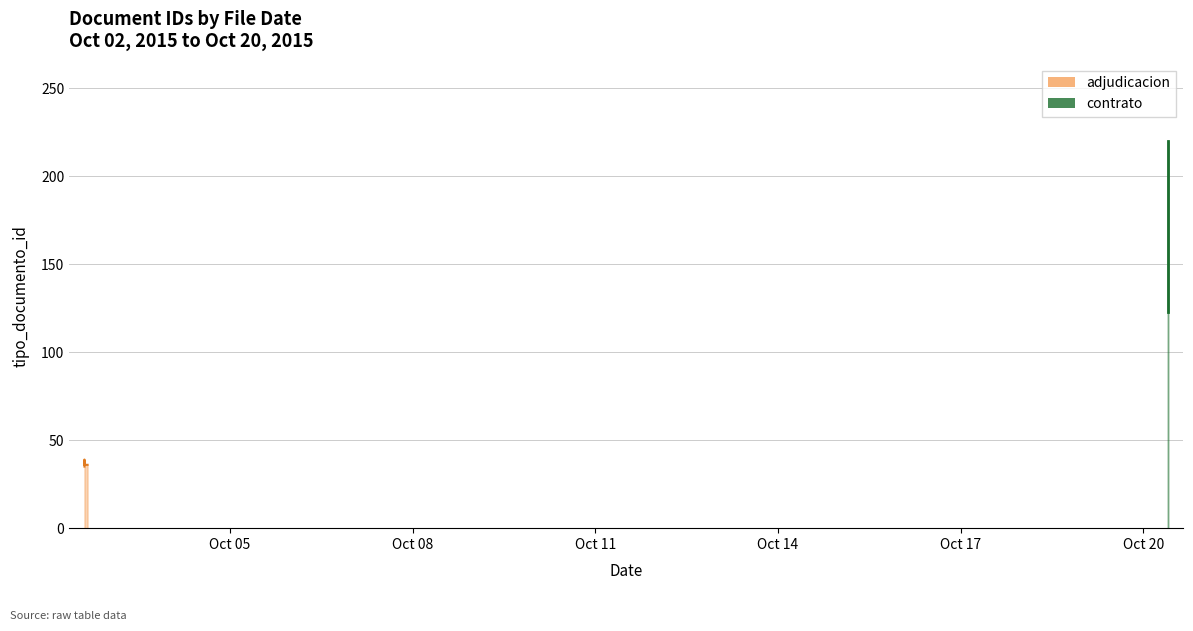

At which category does the chart reach its peak across all series?

2015-10-20 09:40:02